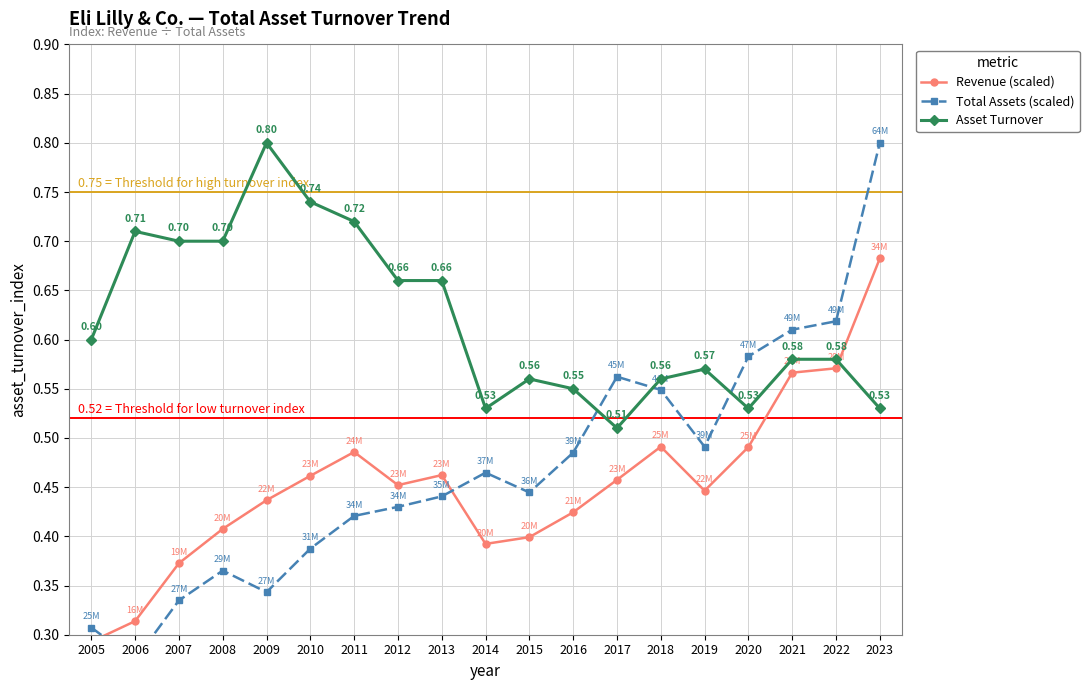

List the labels in order of Asset Turnover value, largest first.

2009, 2010, 2011, 2006, 2007, 2008, 2012, 2013, 2005, 2021, 2022, 2019, 2015, 2018, 2016, 2014, 2020, 2023, 2017